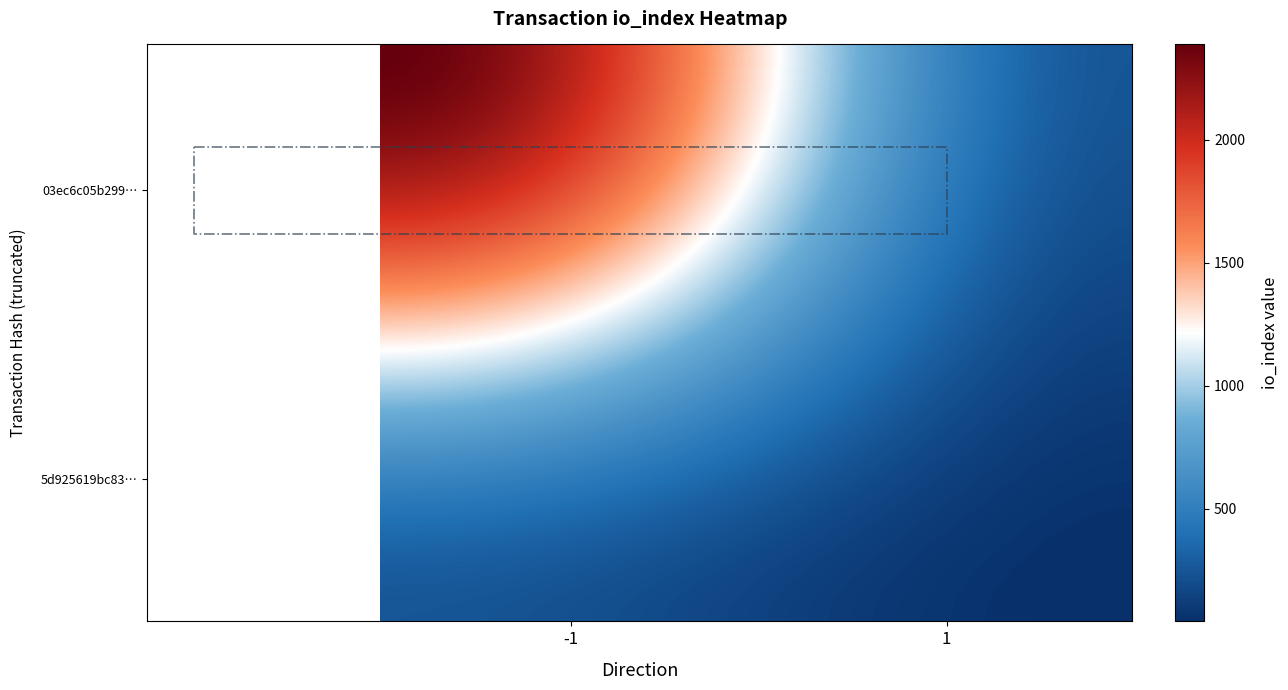

Is the value of 03ec6c05b299128dcc4378c2cf12c3a6b37c843 at io_index greater than the value of 5d925619bc83853e300415f65c408e9e80bd2ad at io_index?

Yes